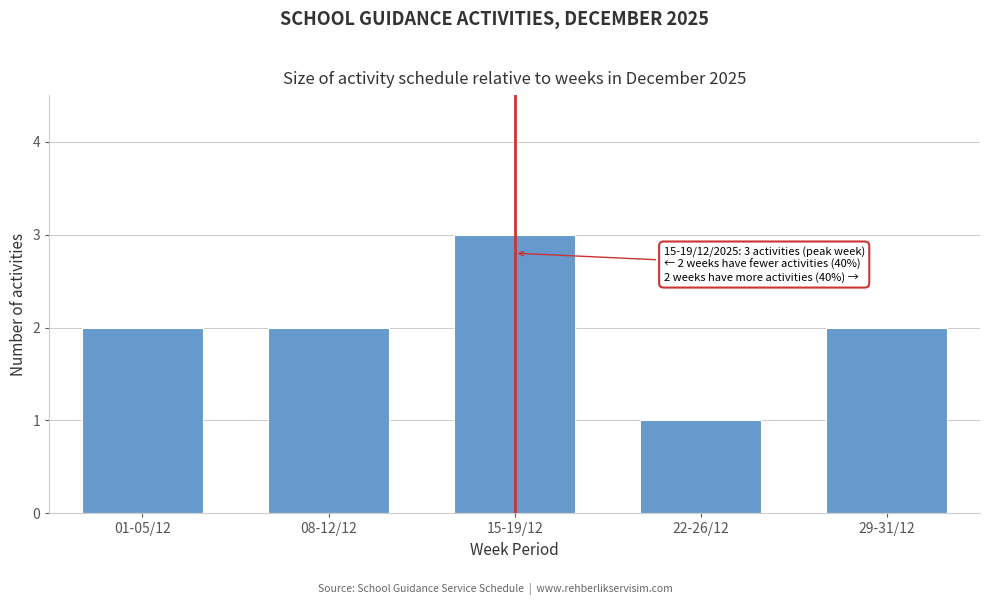

Reading left to right, extract all data points from this chart.

01-05/12=2	08-12/12=2	15-19/12=3	22-26/12=1	29-31/12=2